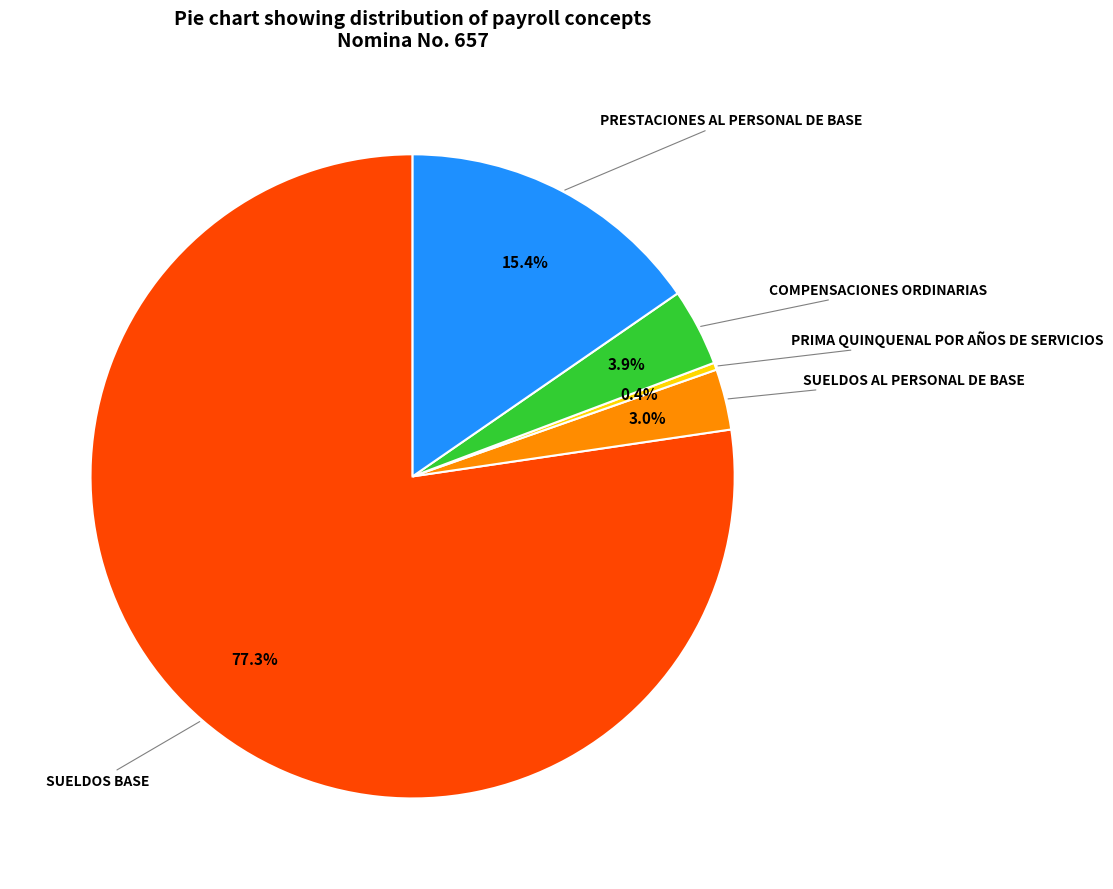

Is there any slice that represents more than half of the pie?

Yes